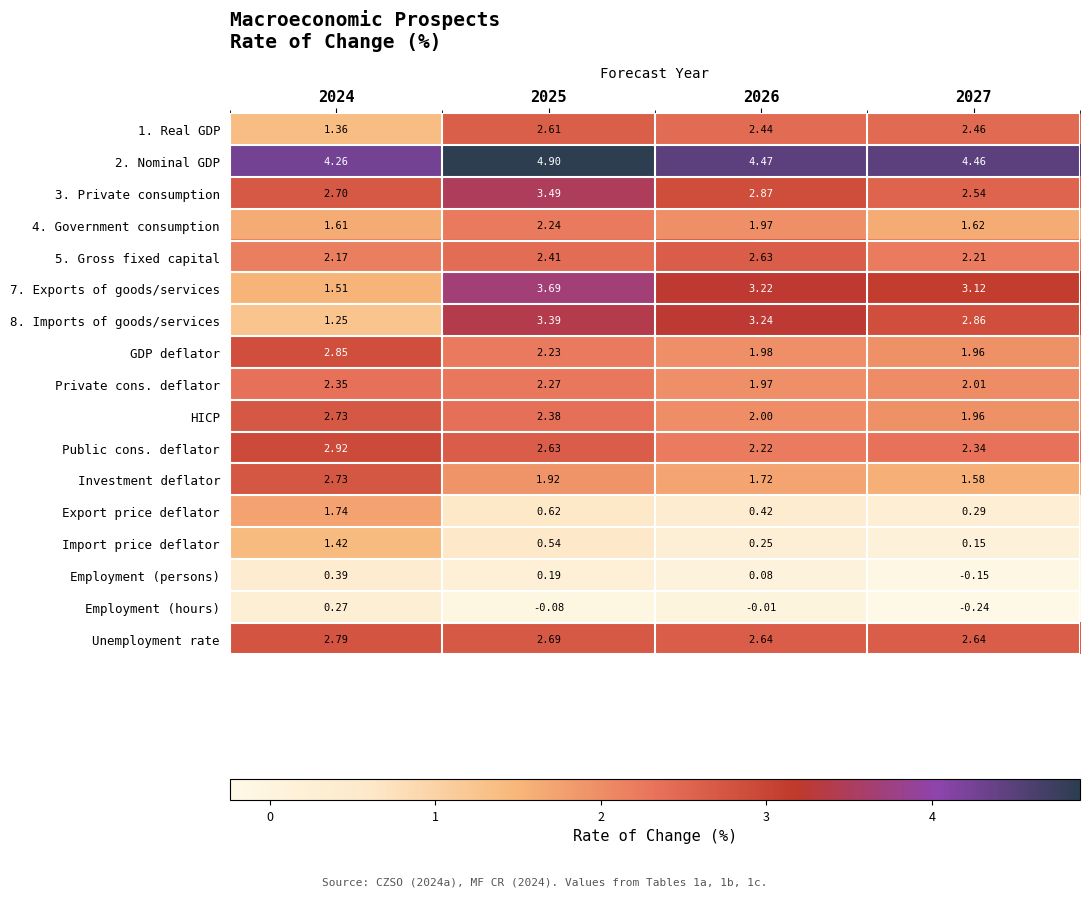

Is the value of 4. Government consumption at 2026 greater than the value of Employment (hours) at 2027?

Yes